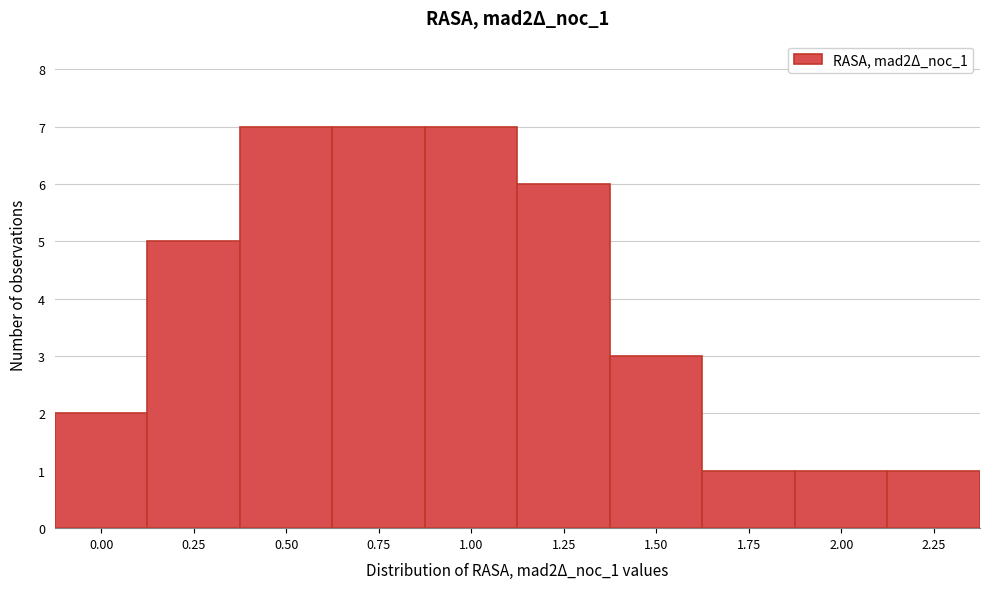

Reading right to left, extract all data points from this chart.

2.25=1	2.00=1	1.75=1	1.50=3	1.25=6	1.00=7	0.75=7	0.50=7	0.25=5	0.00=2